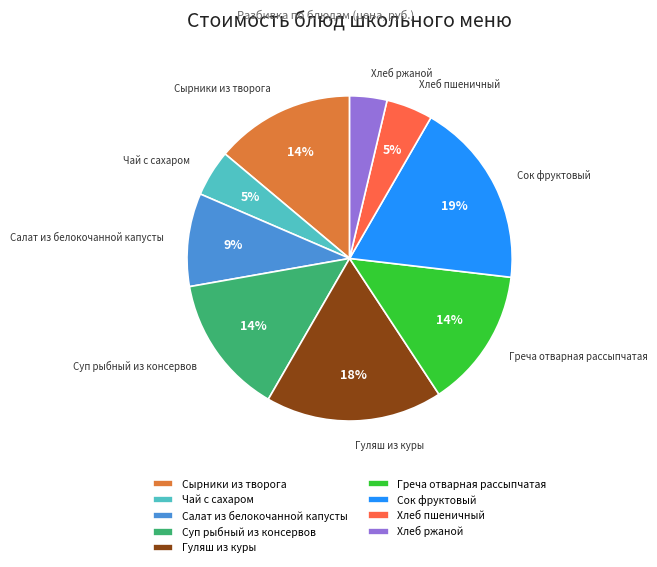

How many slices are in this pie chart?

9